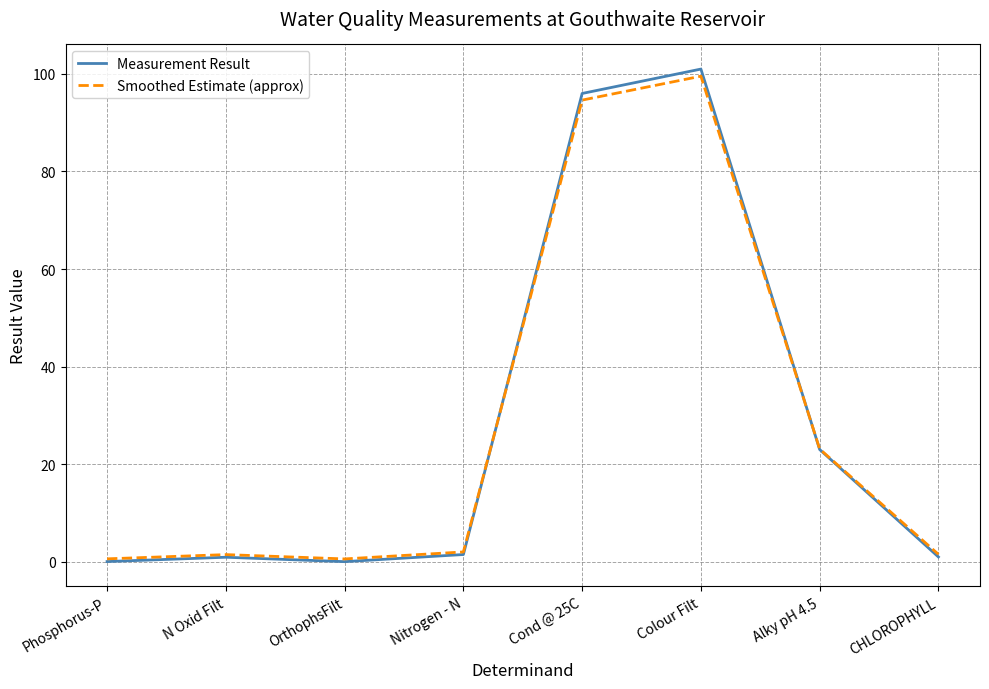

What is the sum of all Smoothed Estimate (approx) values?

223.4